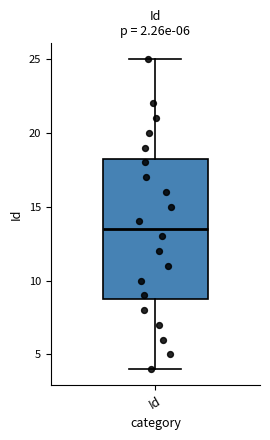

Read this box plot against the y-axis: the position of the median line, the range covered by the box, and the ends of both whiskers. The values are not printed on the chart, so give them approximately, as read against the axis.

median 13.5, box 9.0 to 18.5, whiskers 4.0 to 25.0